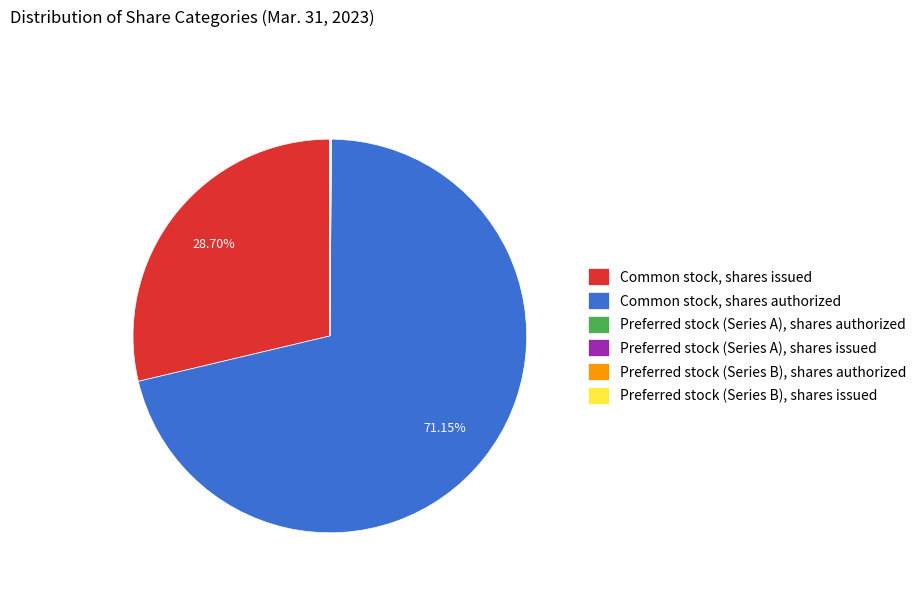

Is there any slice that represents more than half of the pie?

Yes